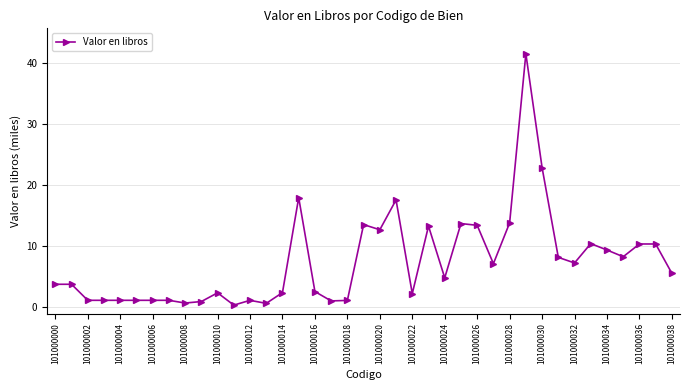

What is the average value?

7.5